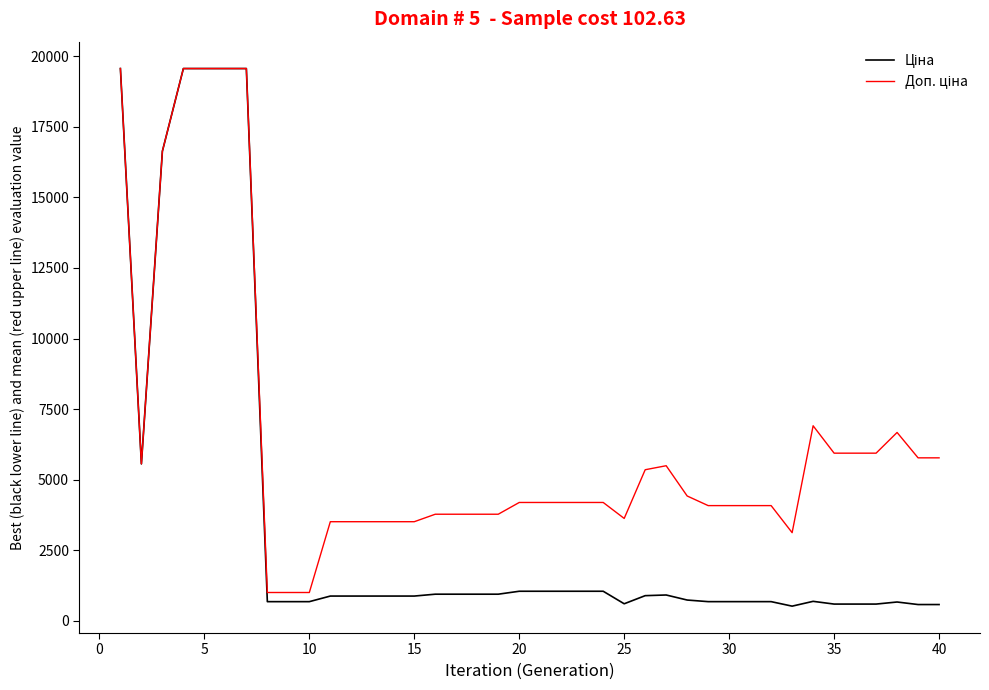

What is the greatest value displayed?

19564.9